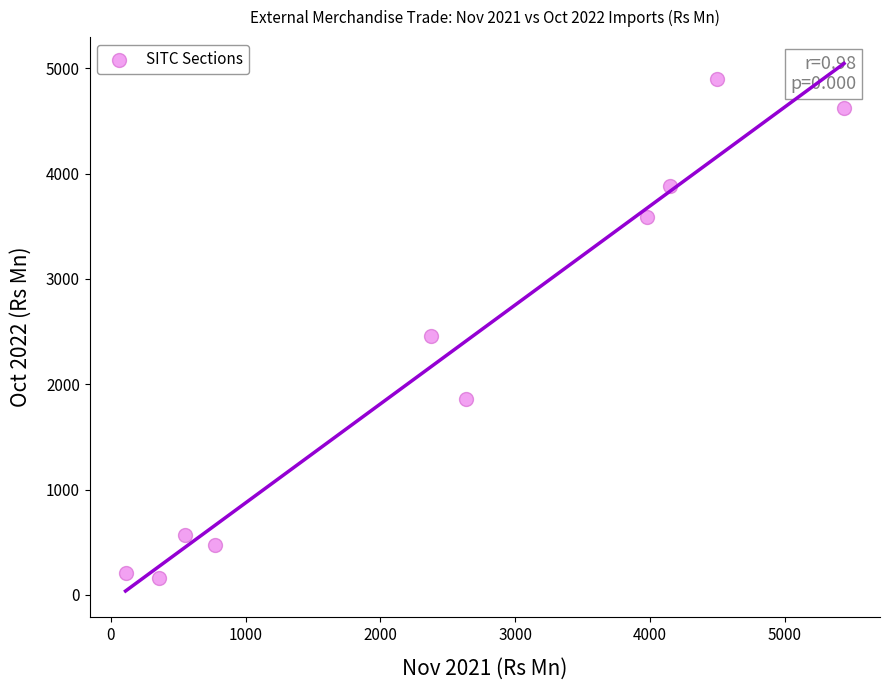

What Y value in the scatter plot is closest to 2528?

2456